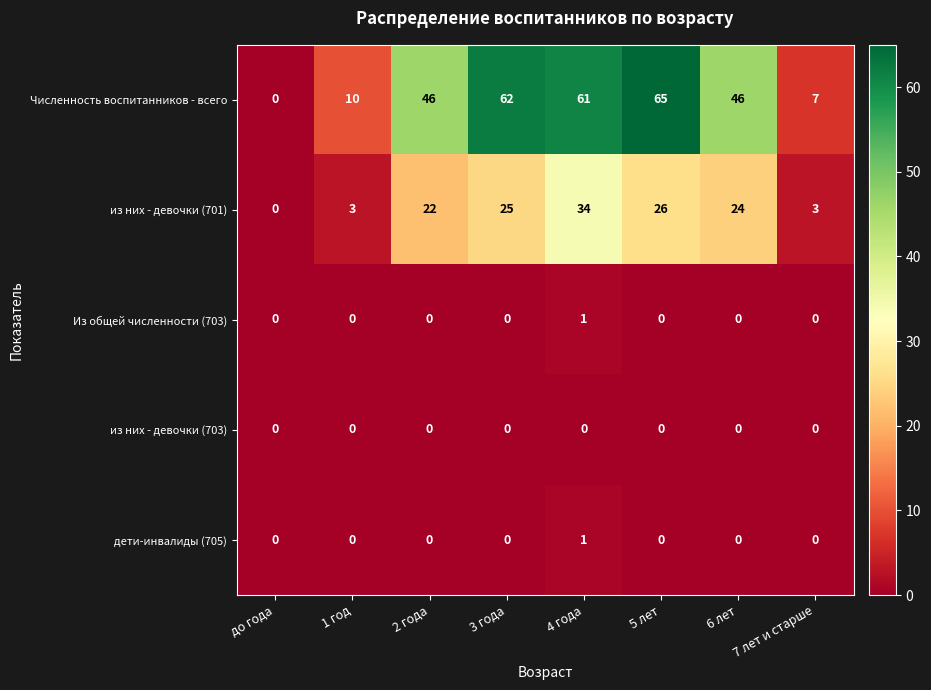

What is the sum of the Численность воспитанников - всего values at 3 года and 1 год?

72